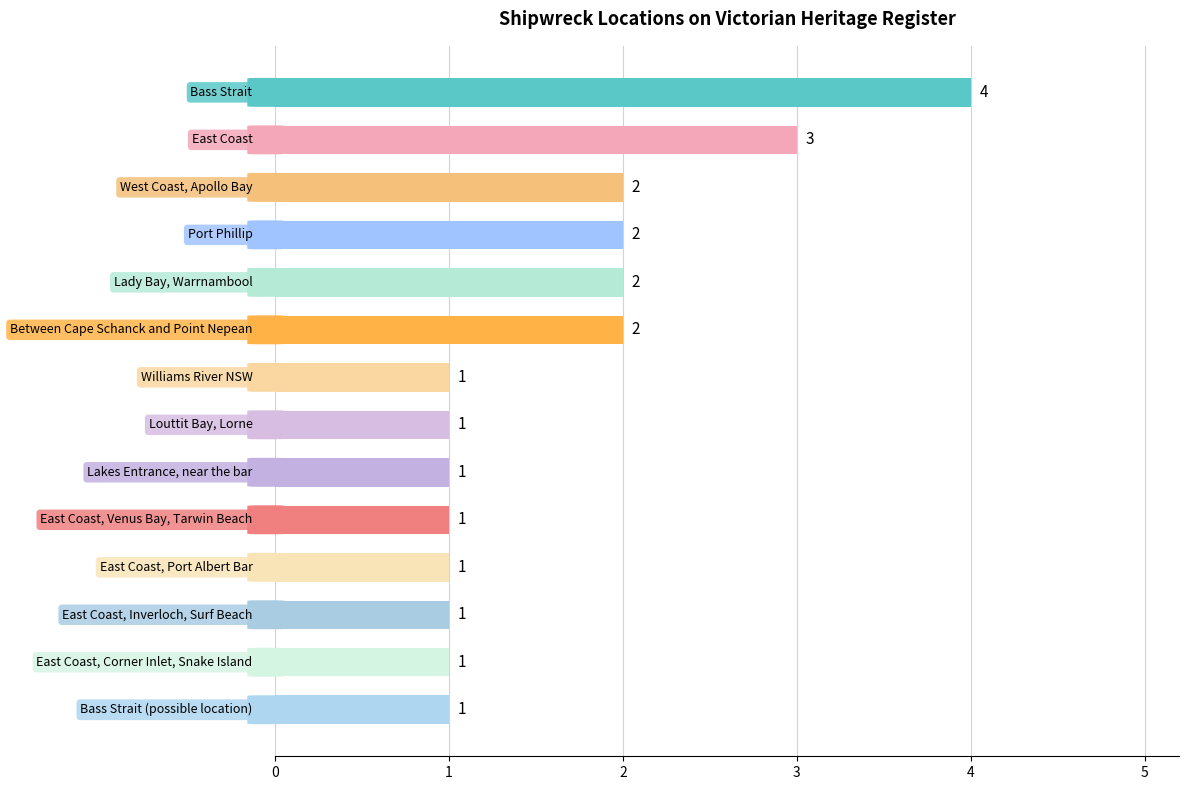

Reading top to bottom, extract all data points from this chart.

4	3	2	2	2	2	1	1	1	1	1	1	1	1